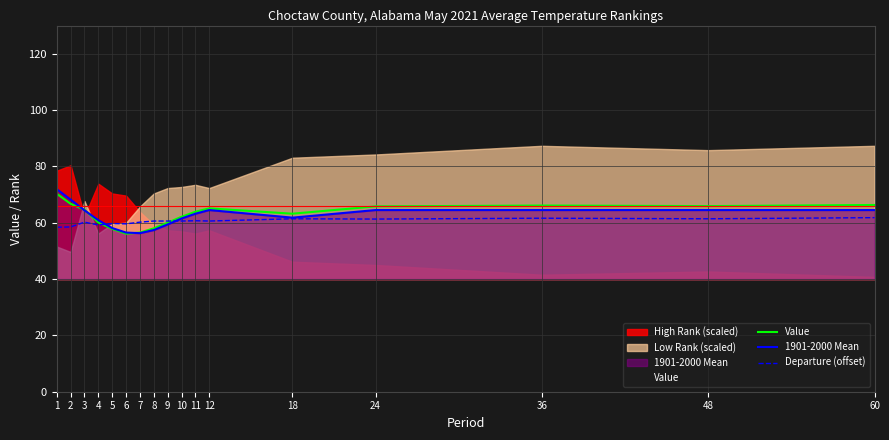

What is the value of the Departure (offset) point at the 15th from the left?

61.6